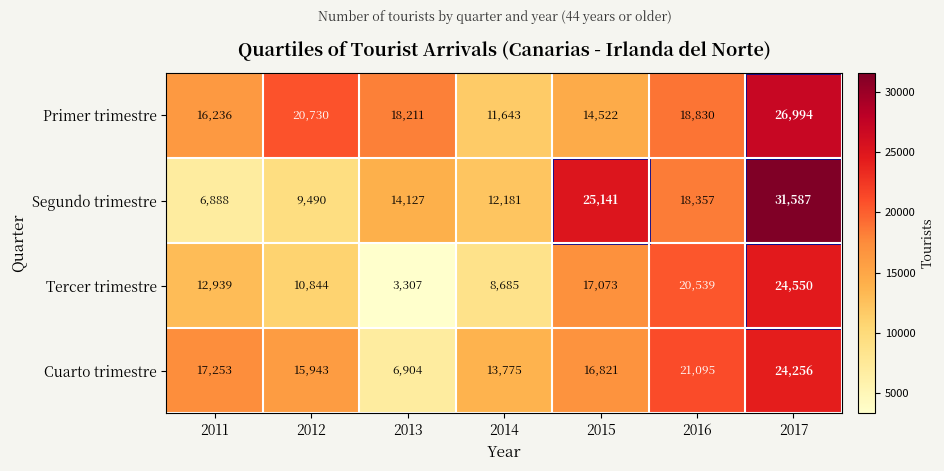

Which category has the highest value in the Cuarto trimestre series?

2017